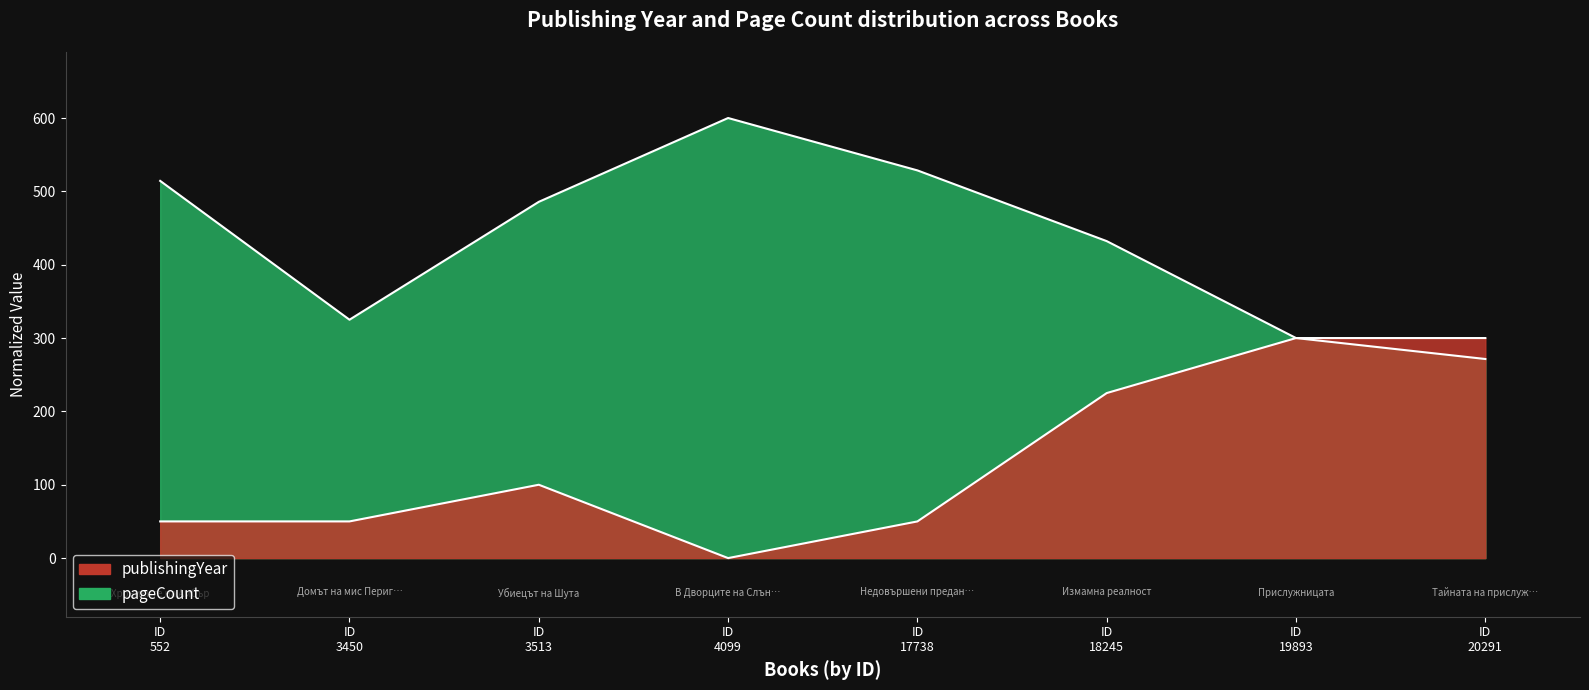

The value at ID 552 is 50.0. True or false?

True